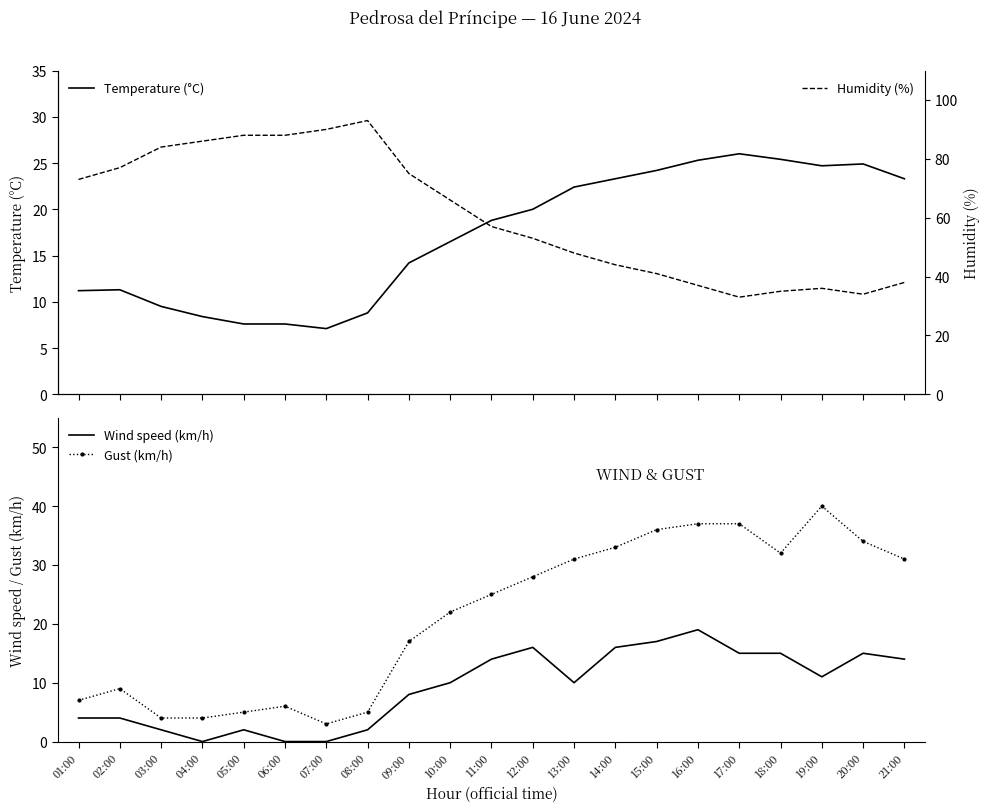

At which category does Humidity (%) reach its first local valley?

17:00